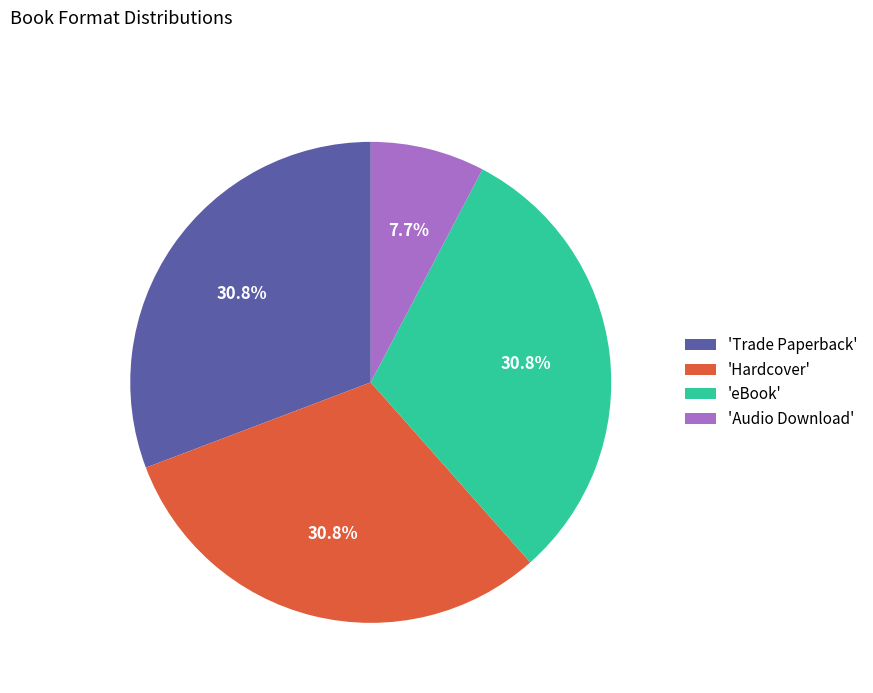

Which has a higher value, 'Hardcover' or 'Audio Download'?

'Hardcover'